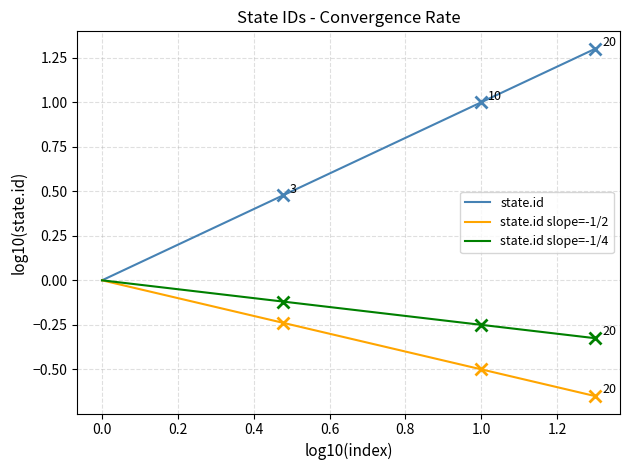

Which series has the widest spread of values?

state.id